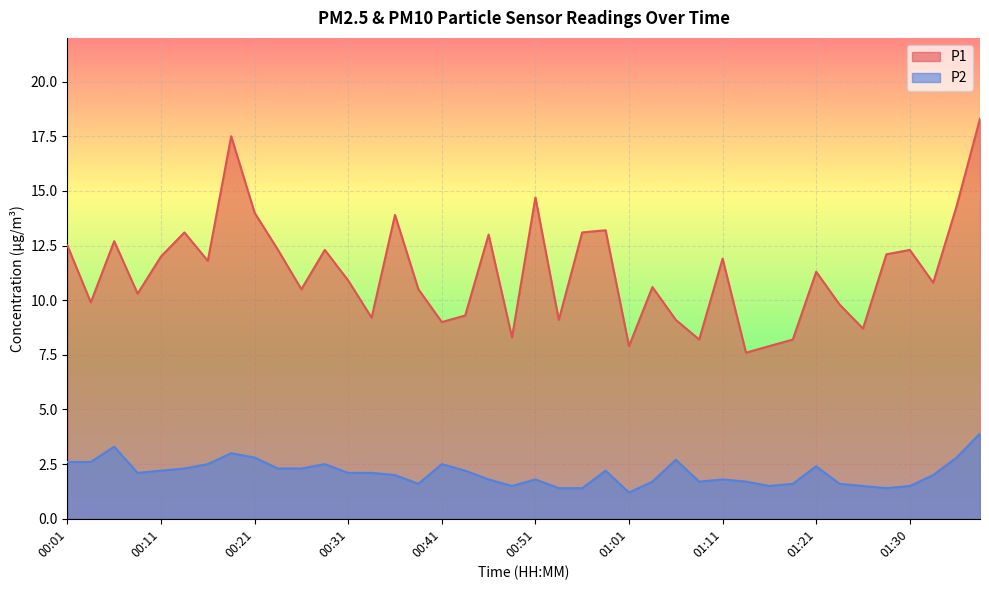

What is the approximate value of P2 at 00:41?

2.5